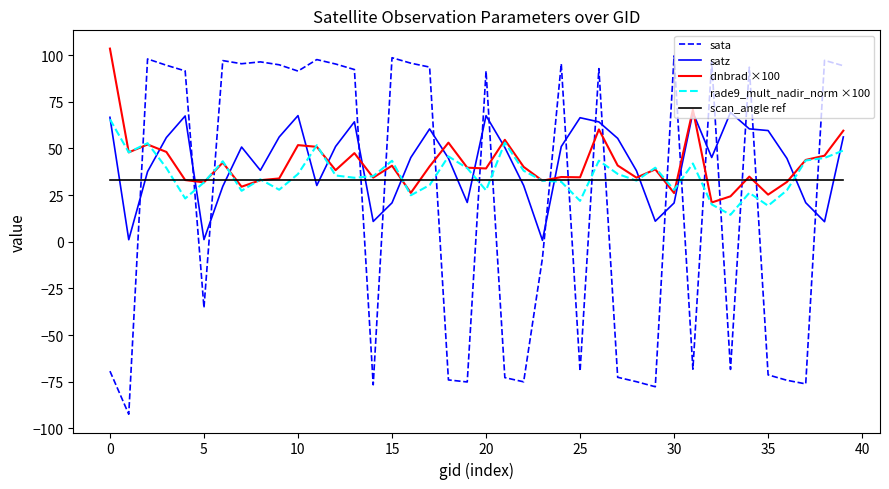

At how many categories does at least one series exceed 42?

33